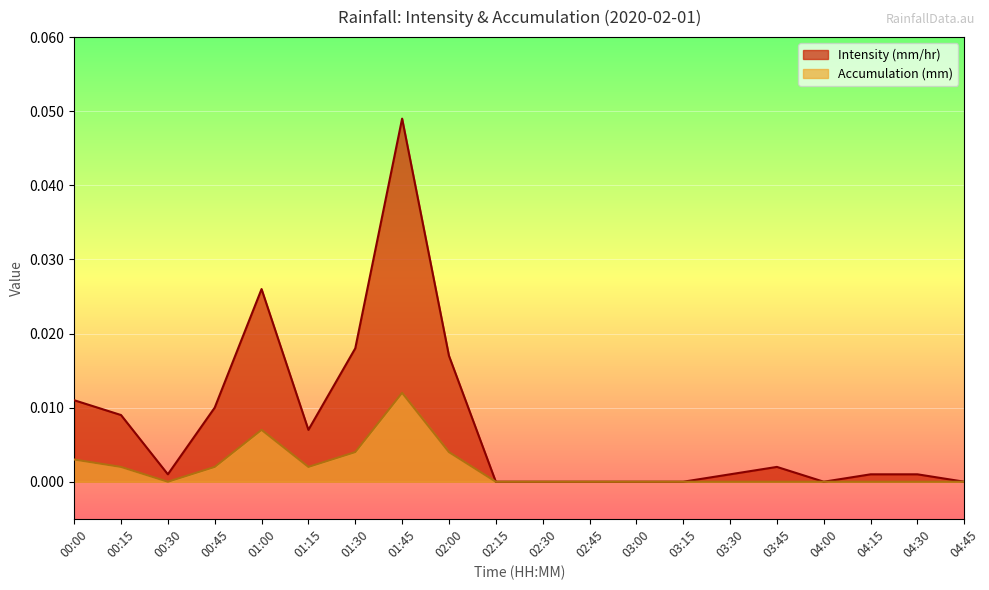

Where is the first local maximum for Accumulation (mm)?

01:00